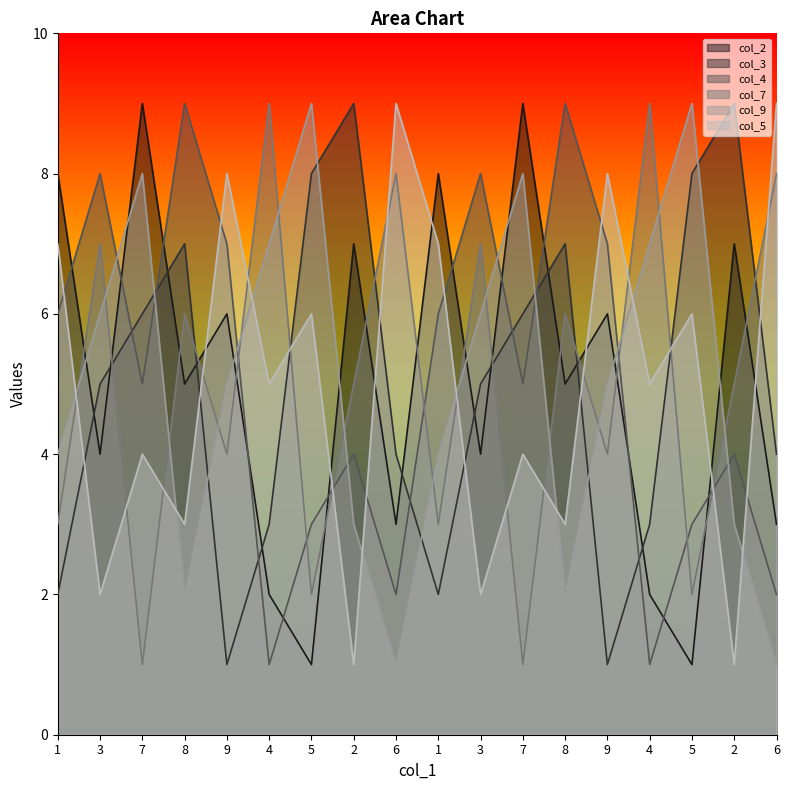

How many categories are shown in the chart?

18